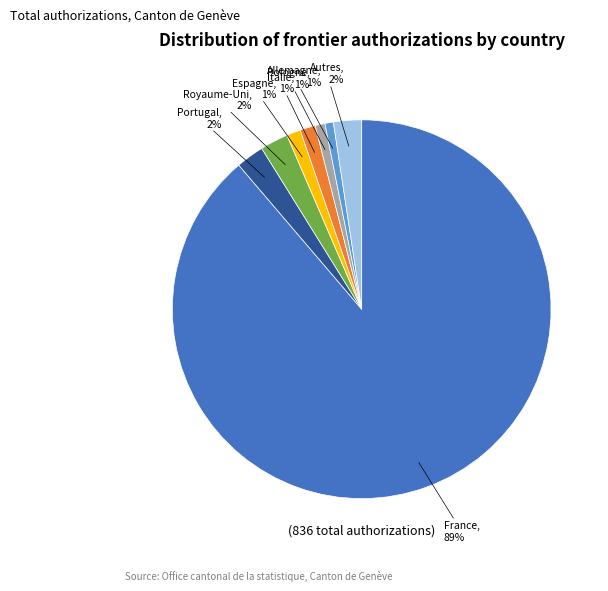

Which has a higher value, Autres or Espagne?

Autres